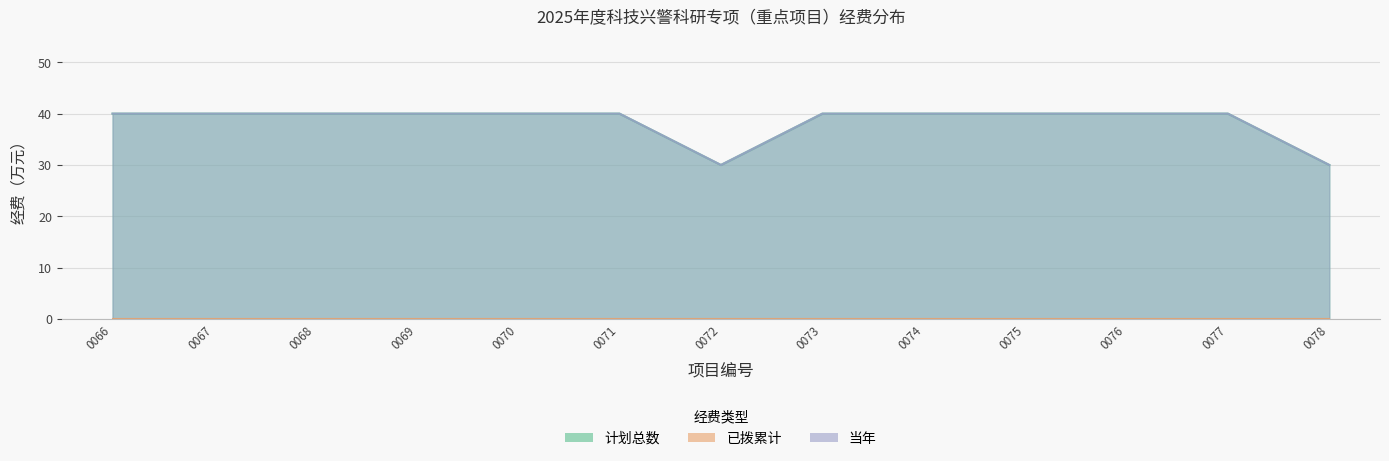

What is the value of the 计划总数 point at the 1st from the left?

40